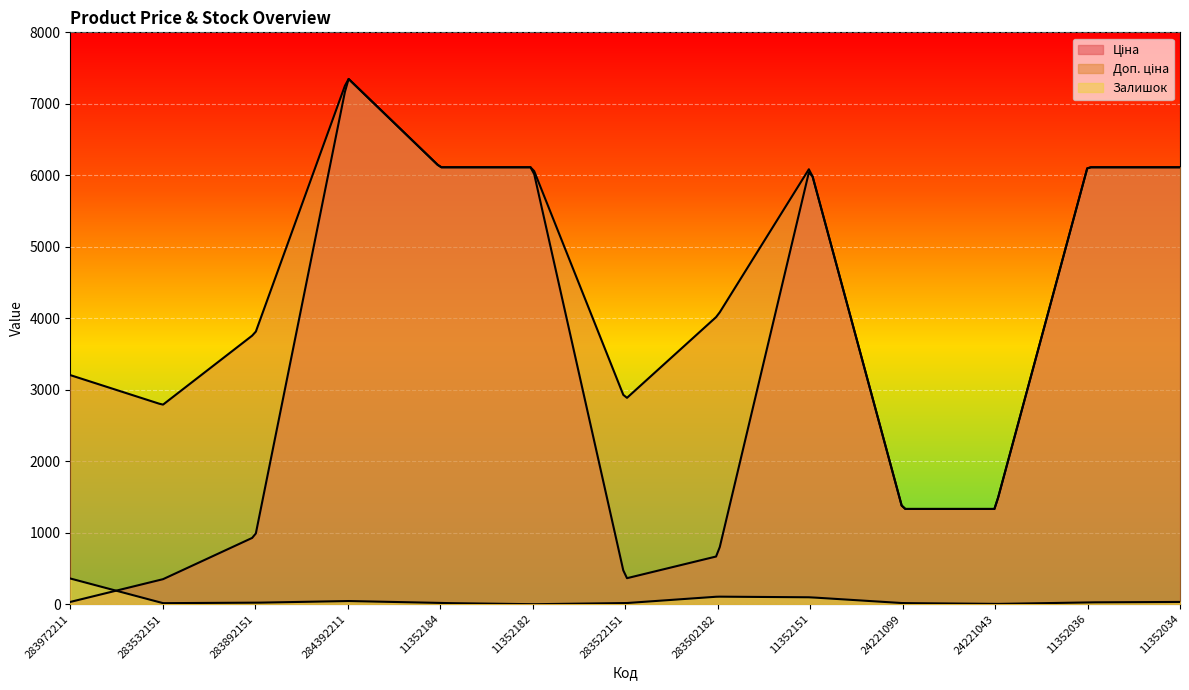

True or false: Доп. ціна has a value of 6112.5 at 11352034.

True